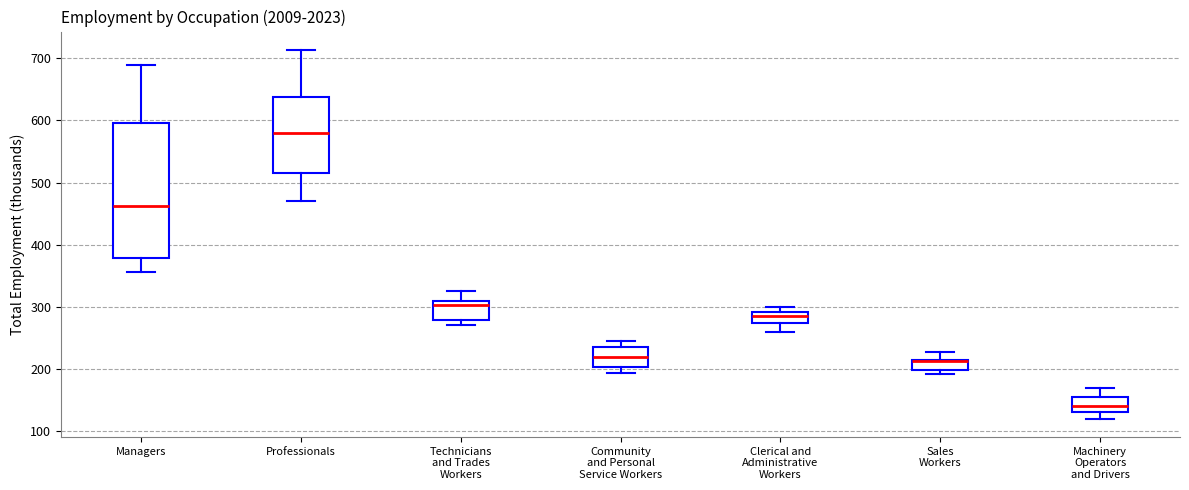

Which box's median line is the lowest?

Machinery Operators and Drivers